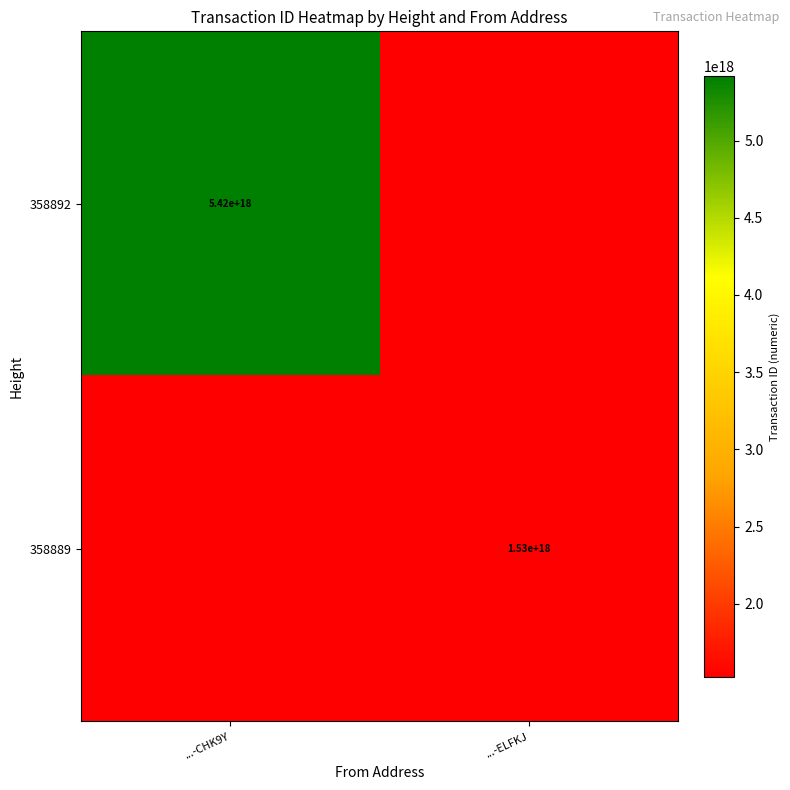

Which label corresponds to the smallest value in the chart?

...-ELFKJ